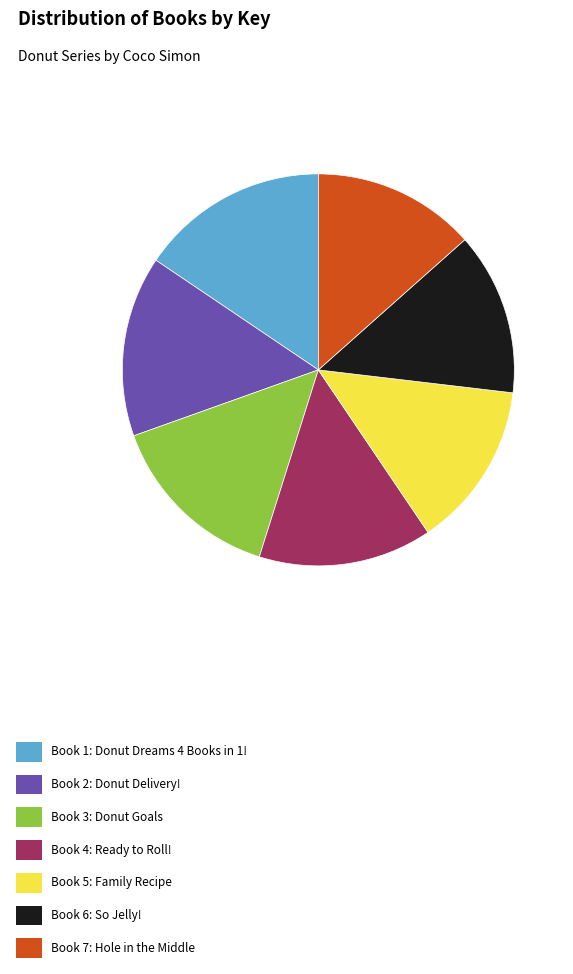

Does any single category account for the majority?

No